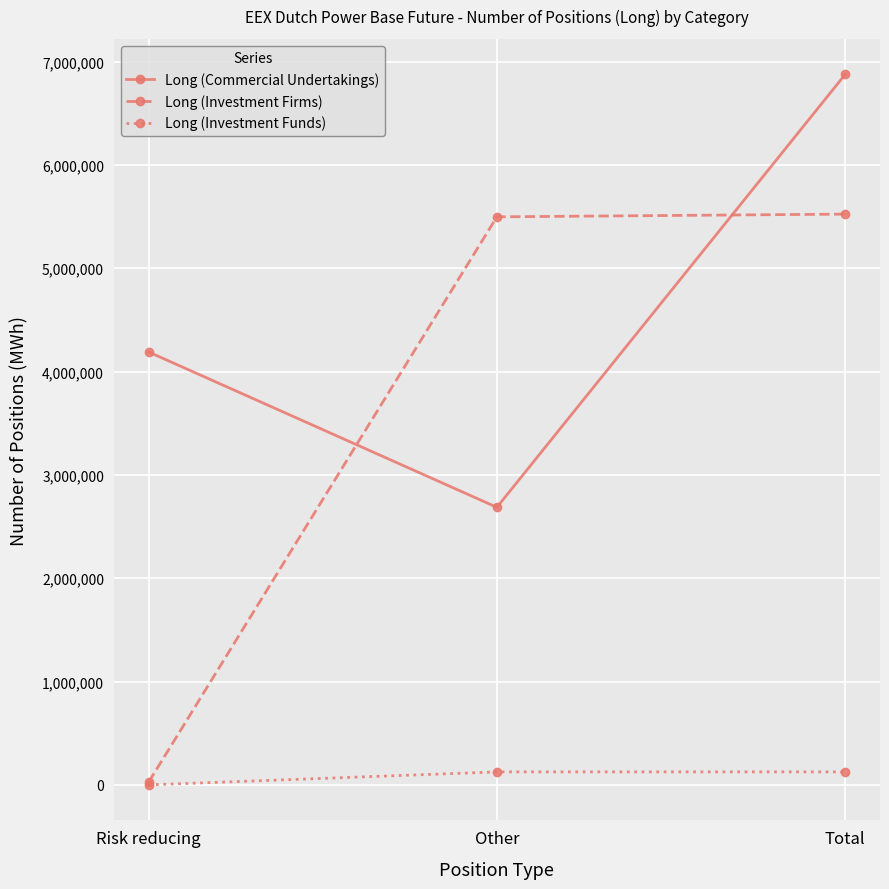

What is the minimum value for Long (Commercial Undertakings)?

2686210